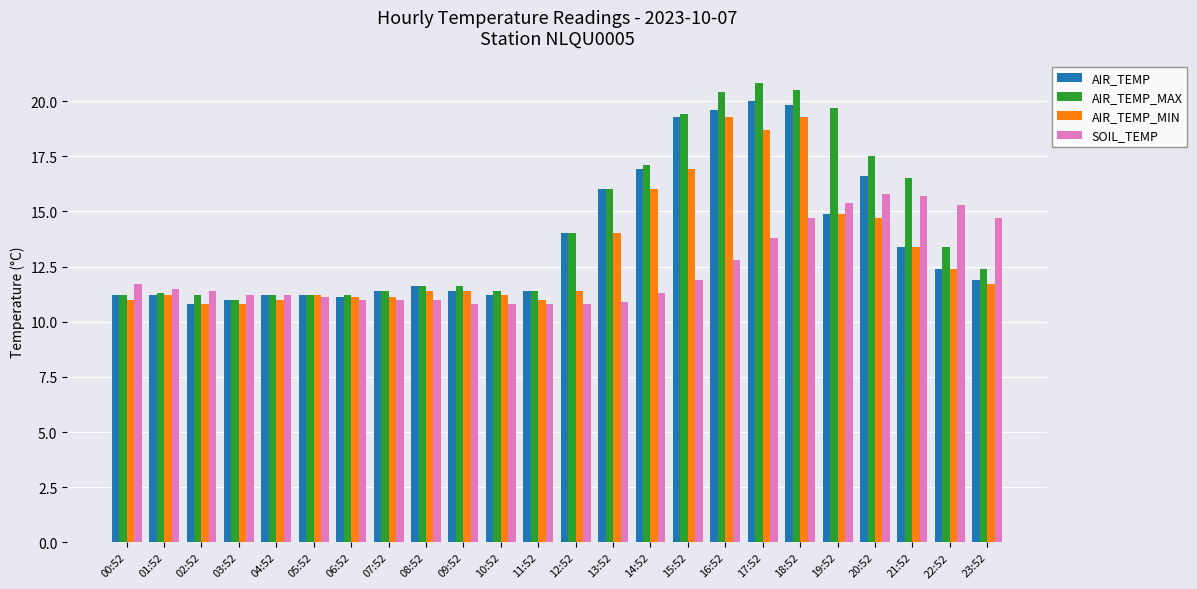

What is the greatest value displayed?

20.8